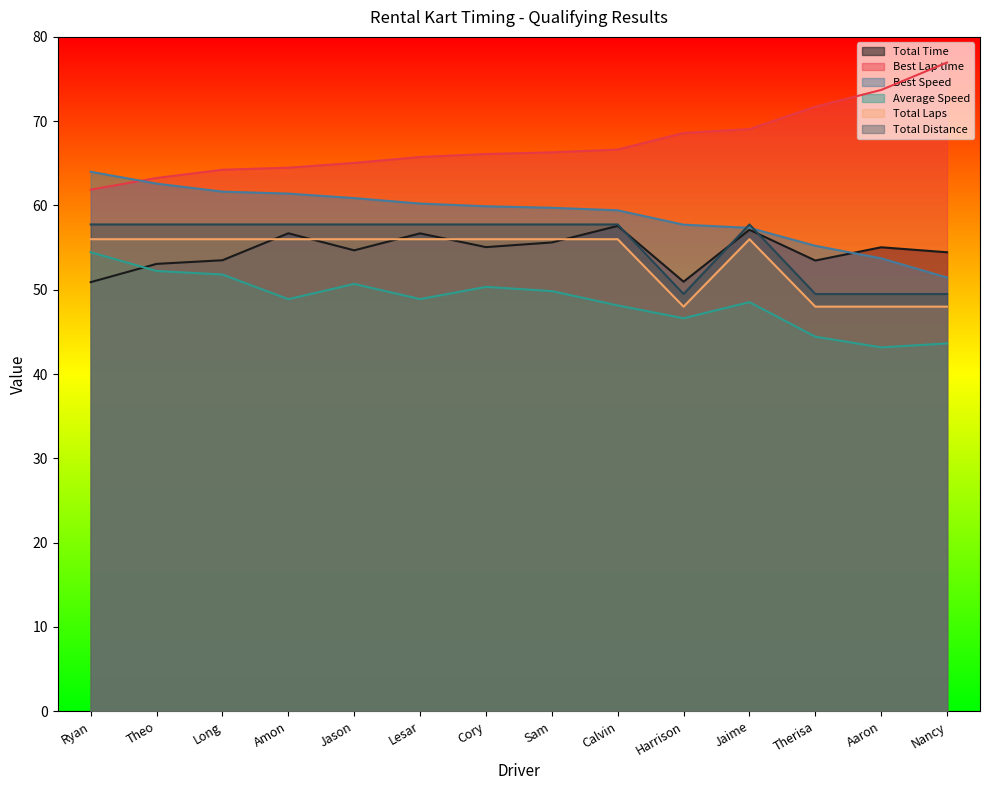

Read the Total Laps value at Long.

56.0